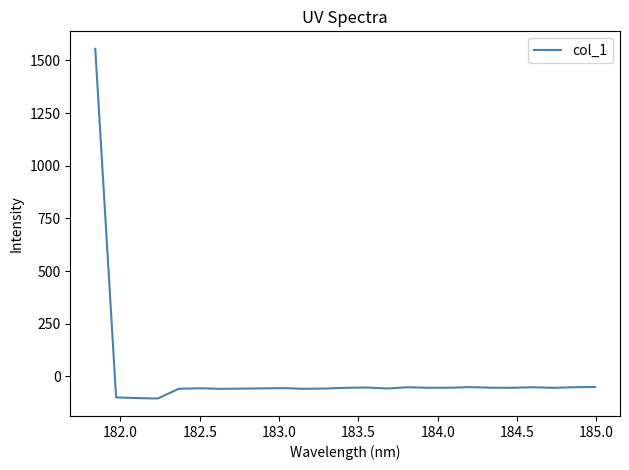

What is the difference between the maximum and minimum values?

1660.2